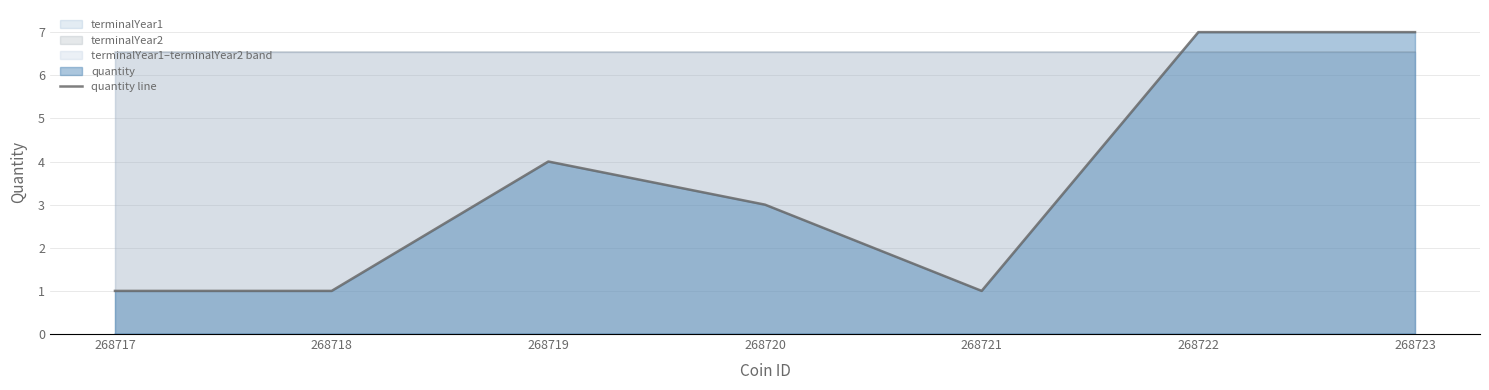

Is it true that the value at 268720 is 3?

True